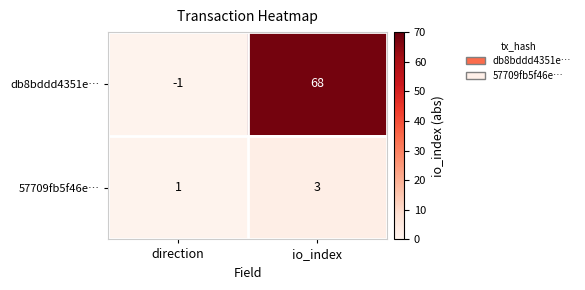

Is it true that 57709fb5f46e… equals 2 at io_index?

False